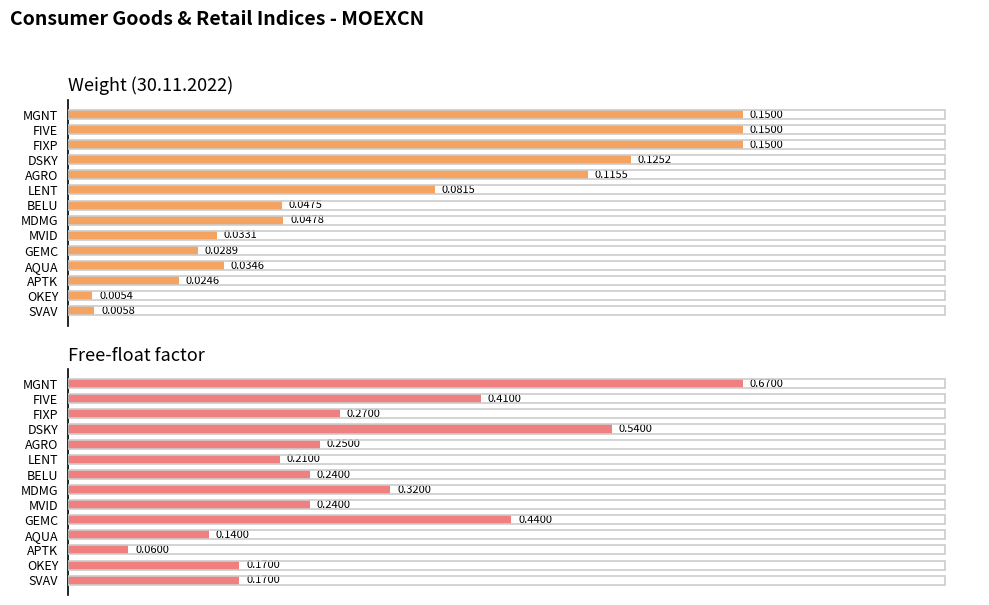

Which series changed the most between MGNT and OKEY?

Free-float factor